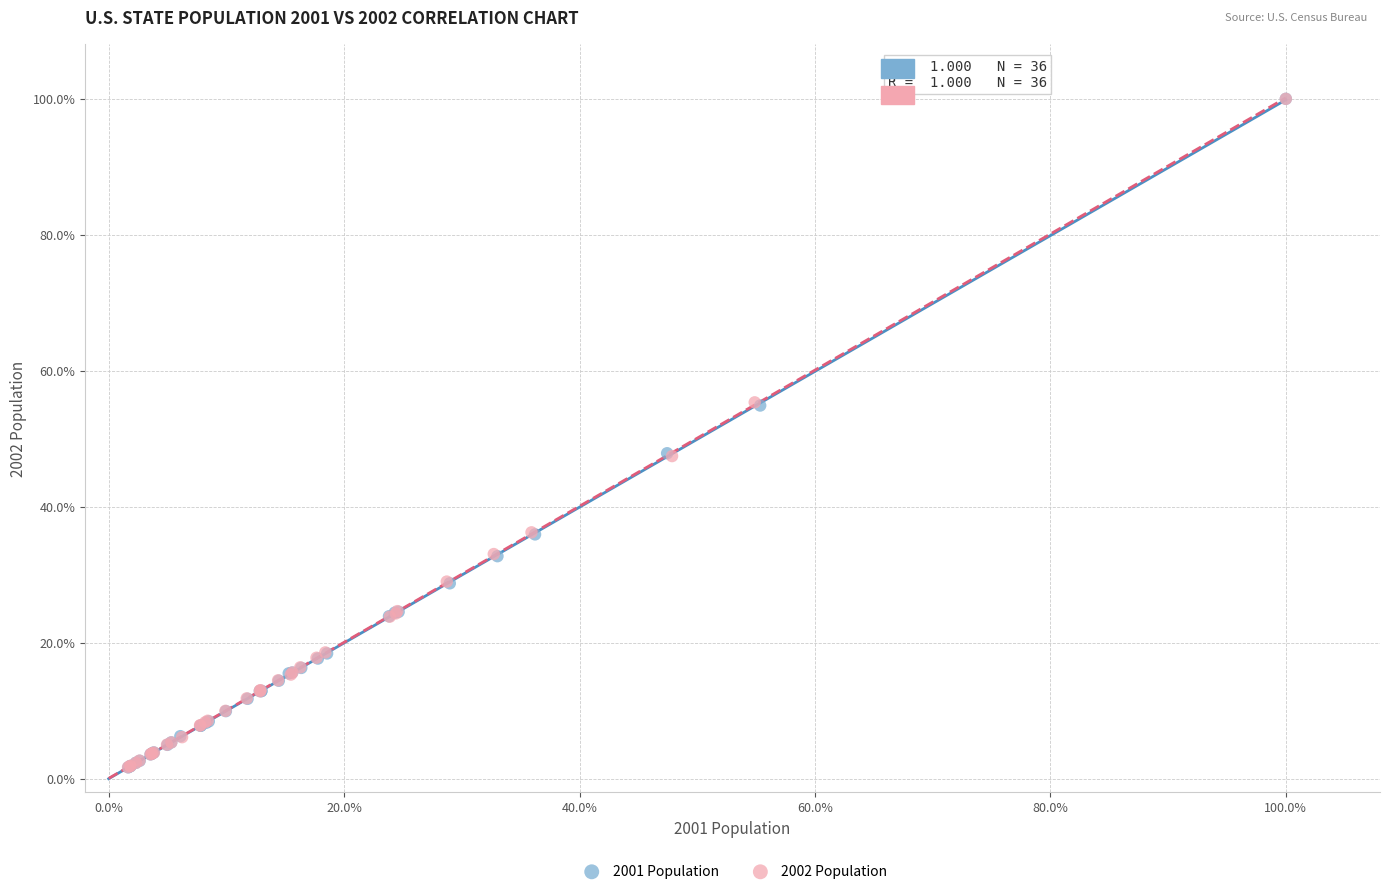

What are all the series names shown in the legend?

2001 Population, 2002 Population